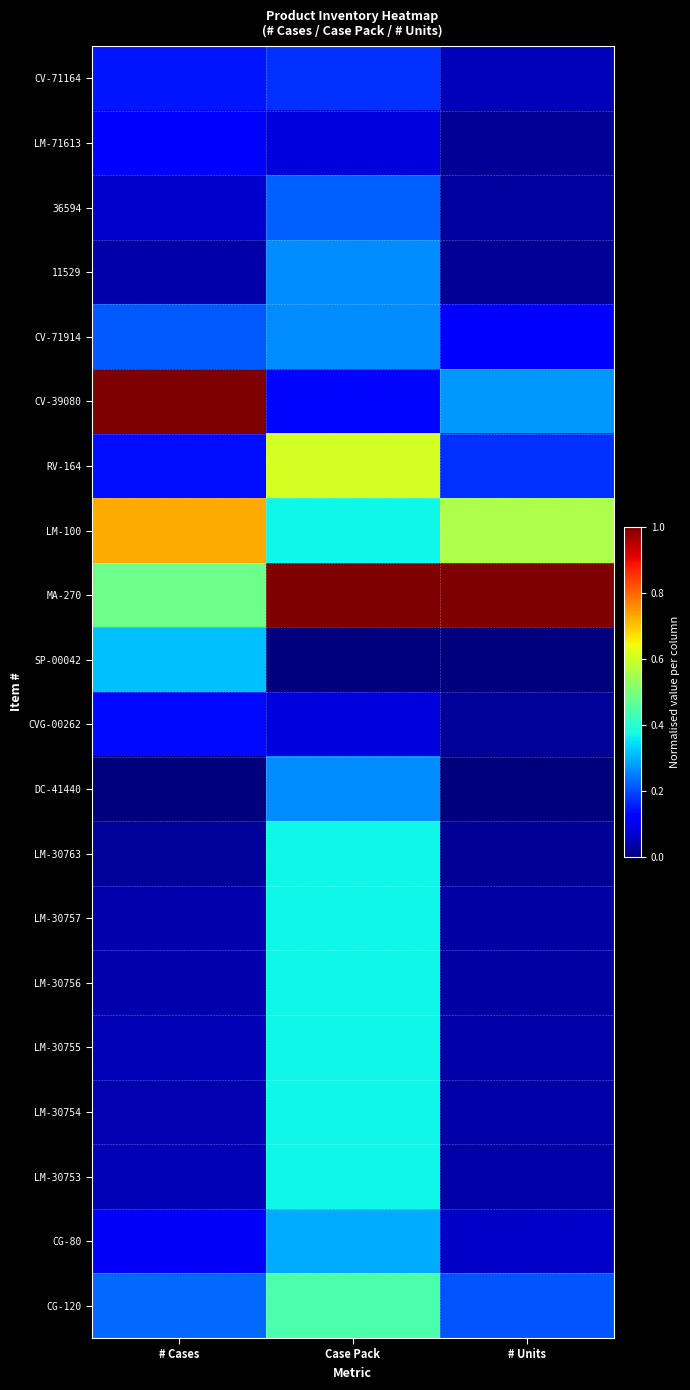

Reading right to left, transcribe all the data shown in this chart.

CV-71164: # Units=0.1	Case Pack=0.2	# Cases=0.1
LM-71613: # Units=0.0	Case Pack=0.1	# Cases=0.1
36594: # Units=0.0	Case Pack=0.2	# Cases=0.1
11529: # Units=0.0	Case Pack=0.3	# Cases=0.0
CV-71914: # Units=0.1	Case Pack=0.3	# Cases=0.2
CV-39080: # Units=0.3	Case Pack=0.1	# Cases=1.0
RV-164: # Units=0.2	Case Pack=0.6	# Cases=0.1
LM-100: # Units=0.6	Case Pack=0.4	# Cases=0.7
MA-270: # Units=1.0	Case Pack=1.0	# Cases=0.5
SP-00042: # Units=0.0	Case Pack=0.0	# Cases=0.3
CVG-00262: # Units=0.0	Case Pack=0.1	# Cases=0.1
DC-41440: # Units=0.0	Case Pack=0.3	# Cases=0.0
LM-30763: # Units=0.0	Case Pack=0.4	# Cases=0.0
LM-30757: # Units=0.0	Case Pack=0.4	# Cases=0.0
LM-30756: # Units=0.0	Case Pack=0.4	# Cases=0.0
LM-30755: # Units=0.0	Case Pack=0.4	# Cases=0.0
LM-30754: # Units=0.0	Case Pack=0.4	# Cases=0.0
LM-30753: # Units=0.0	Case Pack=0.4	# Cases=0.0
CG-80: # Units=0.1	Case Pack=0.3	# Cases=0.1
CG-120: # Units=0.2	Case Pack=0.4	# Cases=0.2